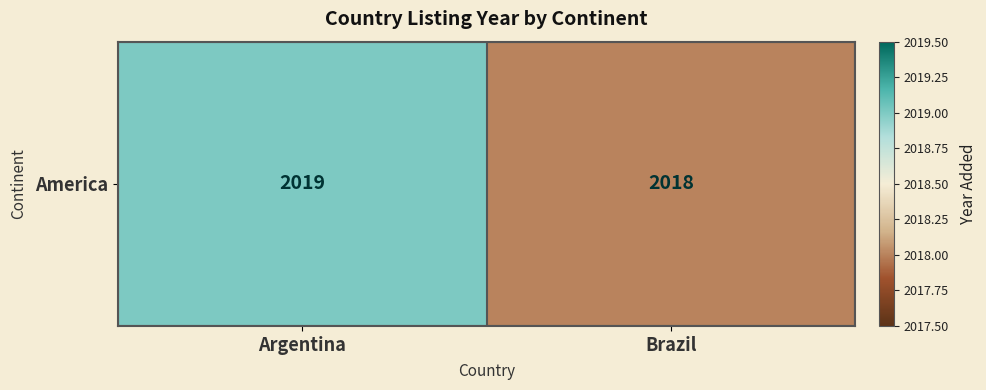

Reading left to right, what are all the values shown in this chart?

Argentina=2019	Brazil=2018